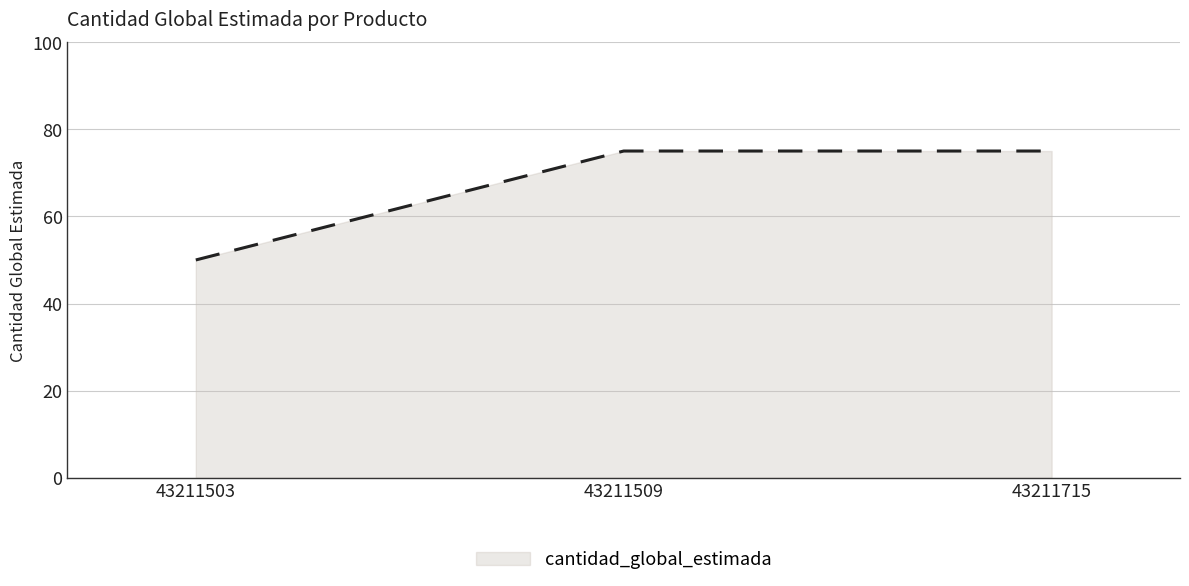

What is the change in value from 43211503 to 43211509?

+25